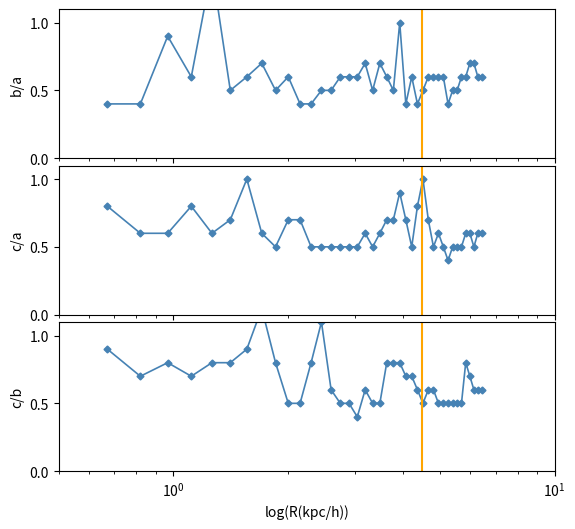

Is the value of c/a at 11 greater than the value of b/a at 12?

No